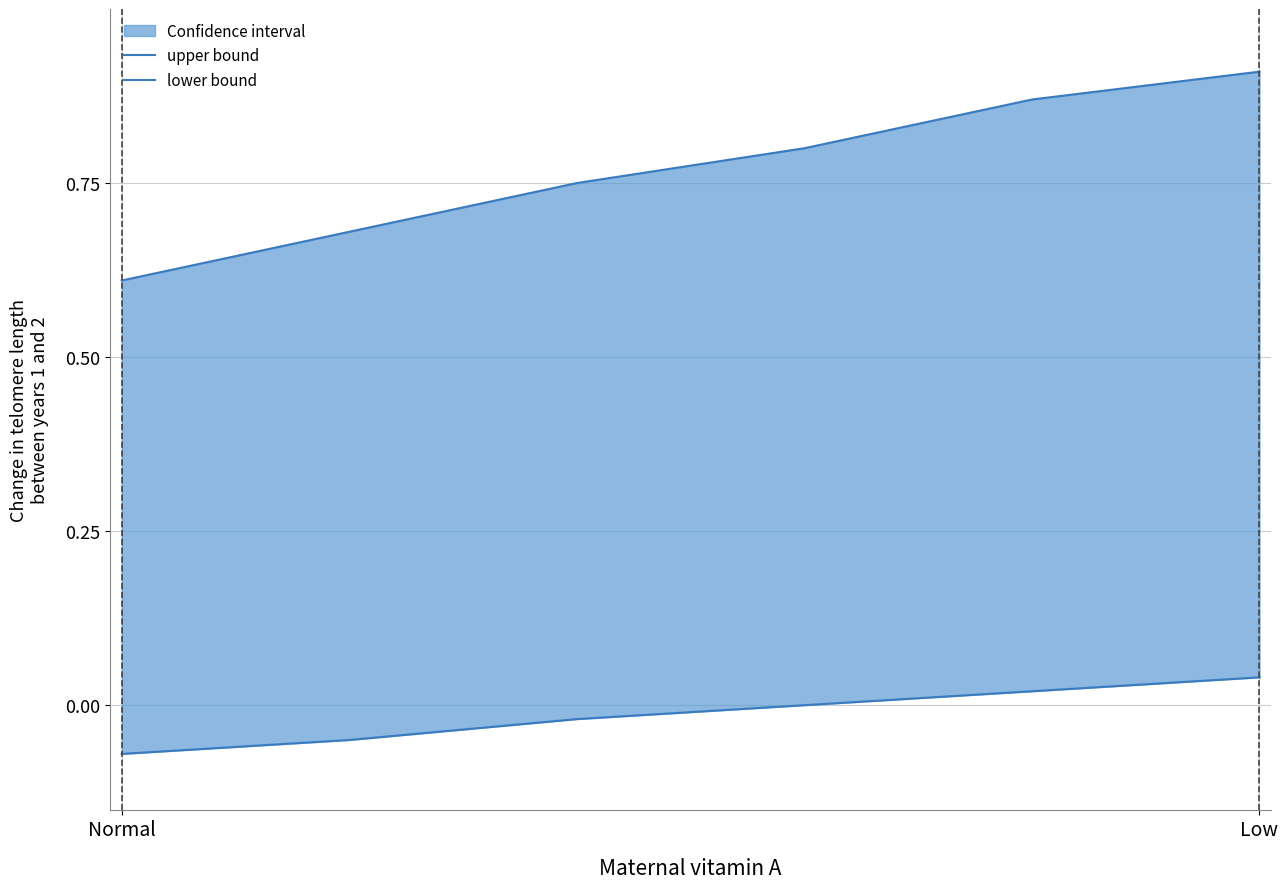

Which series has the widest spread of values?

upper bound